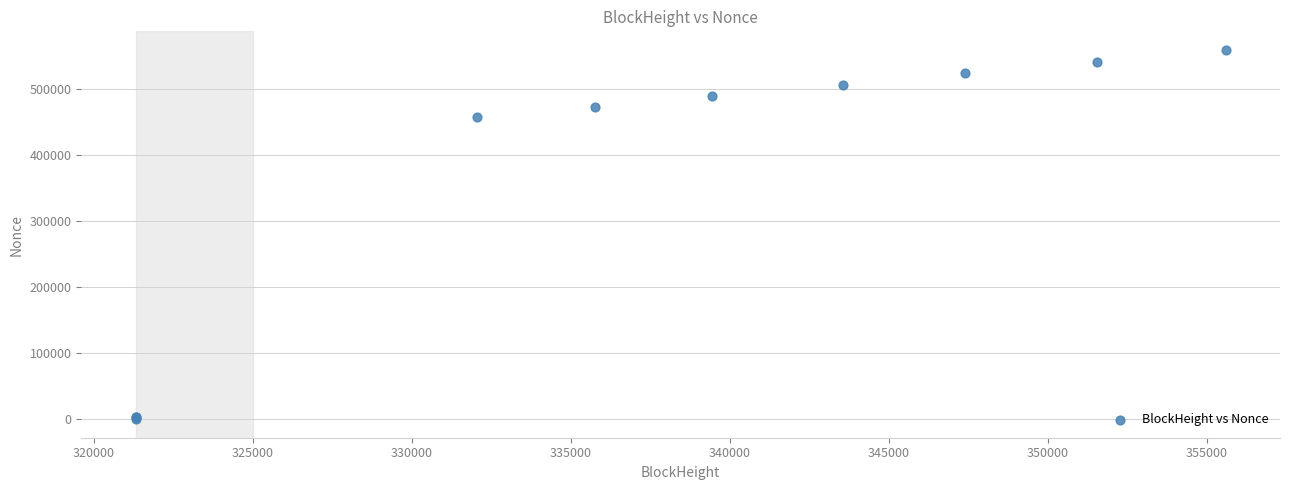

What Y value in the scatter plot is closest to 279380?

457557